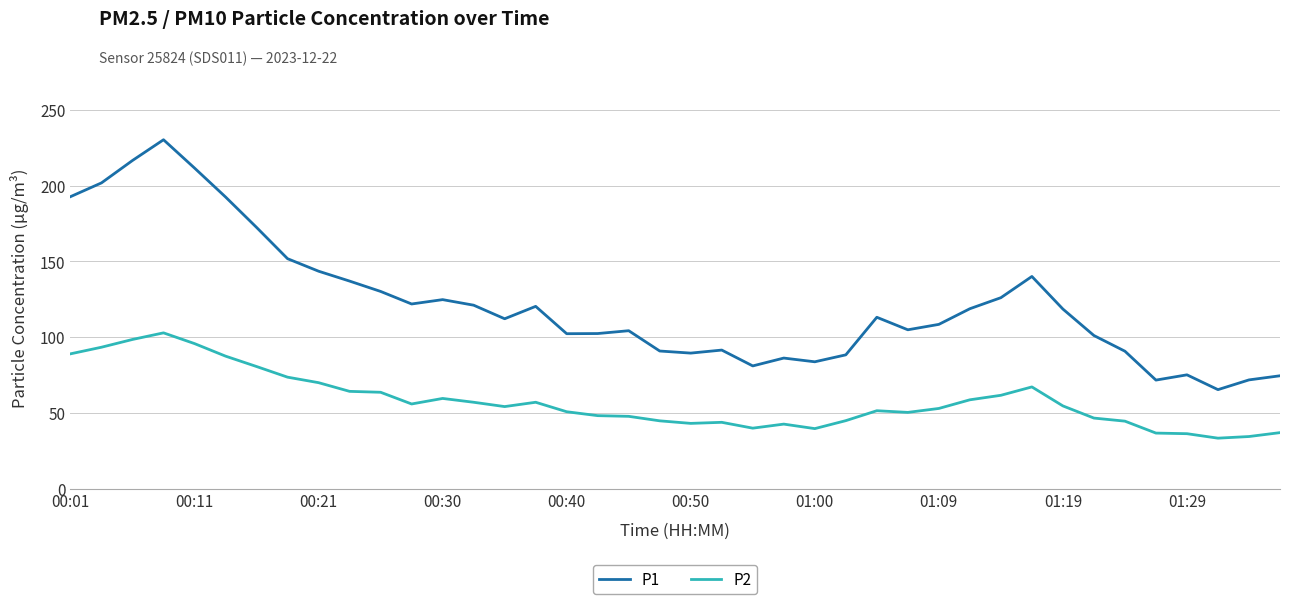

In P2, how many points are lower than both neighbors (excluding endpoints)?

7